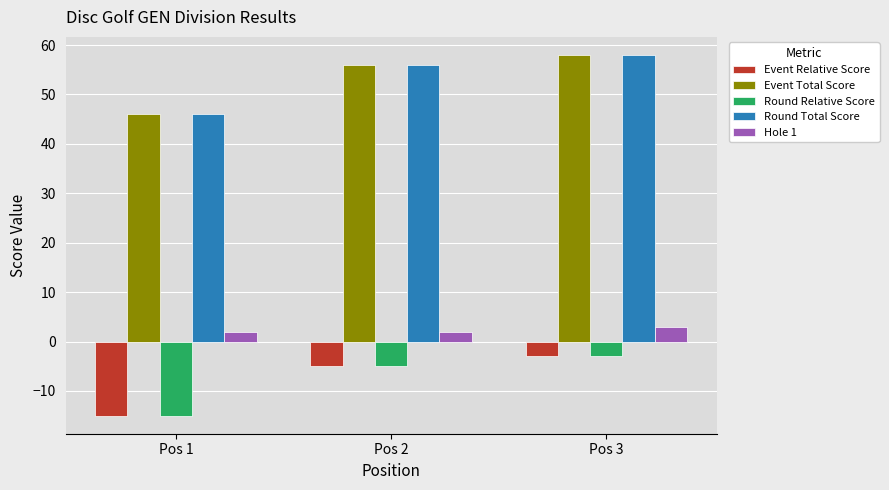

Read the Round Total Score value at Pos 3, to the nearest 10.

60